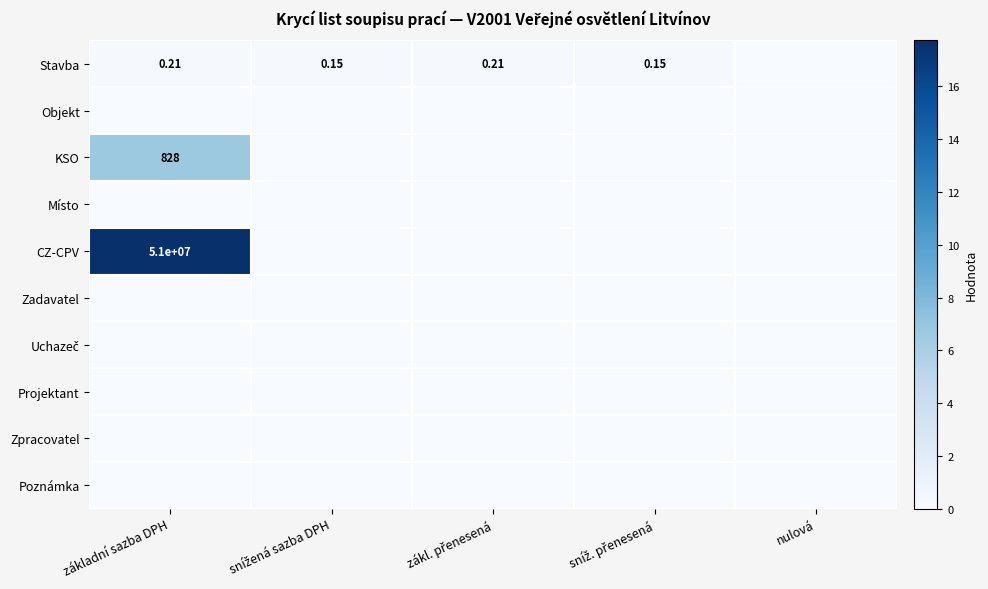

The value of CZ-CPV at základní sazba DPH is 17.7. True or false?

True